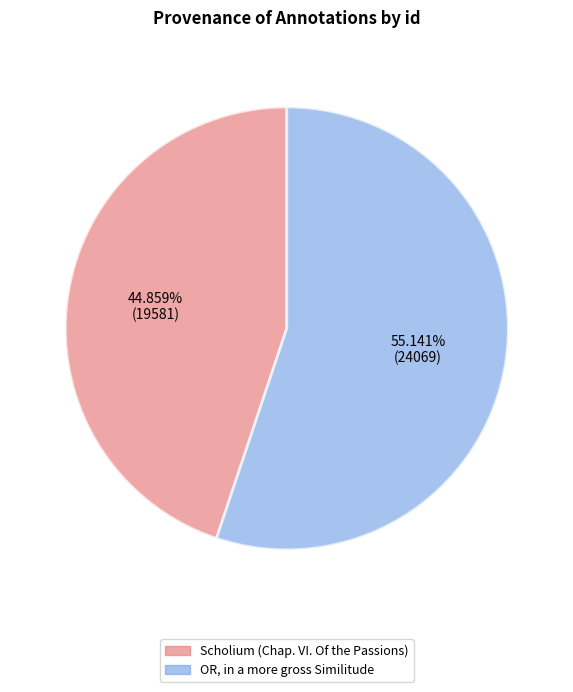

How much of the chart is everything except OR, in a more gross Similitude?

44.9%